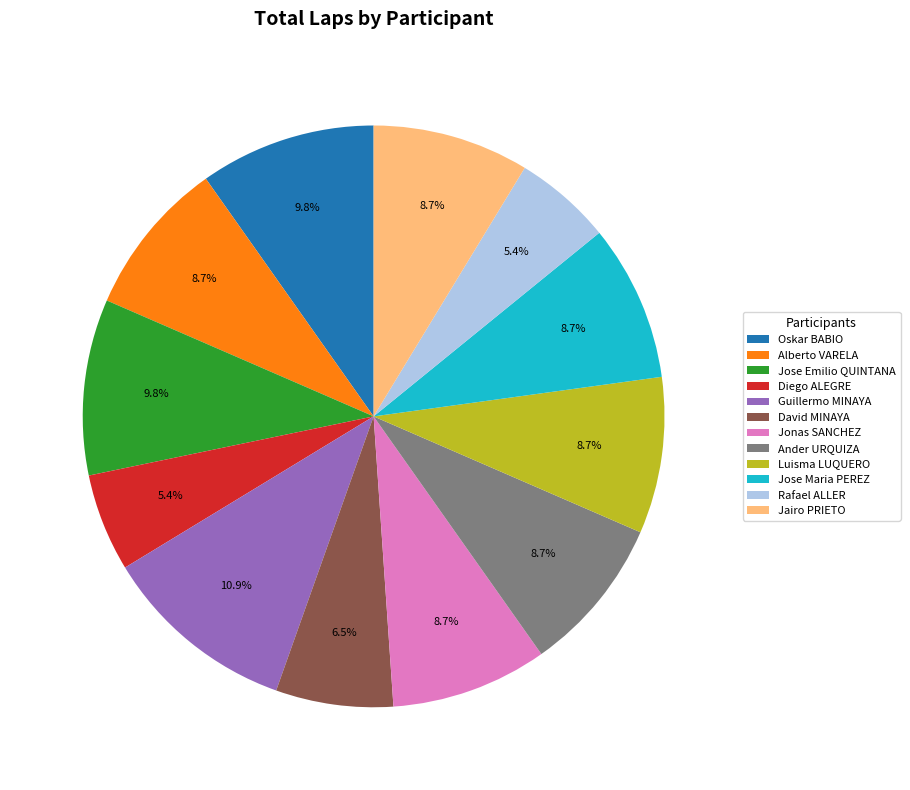

Is there any slice that represents more than half of the pie?

No